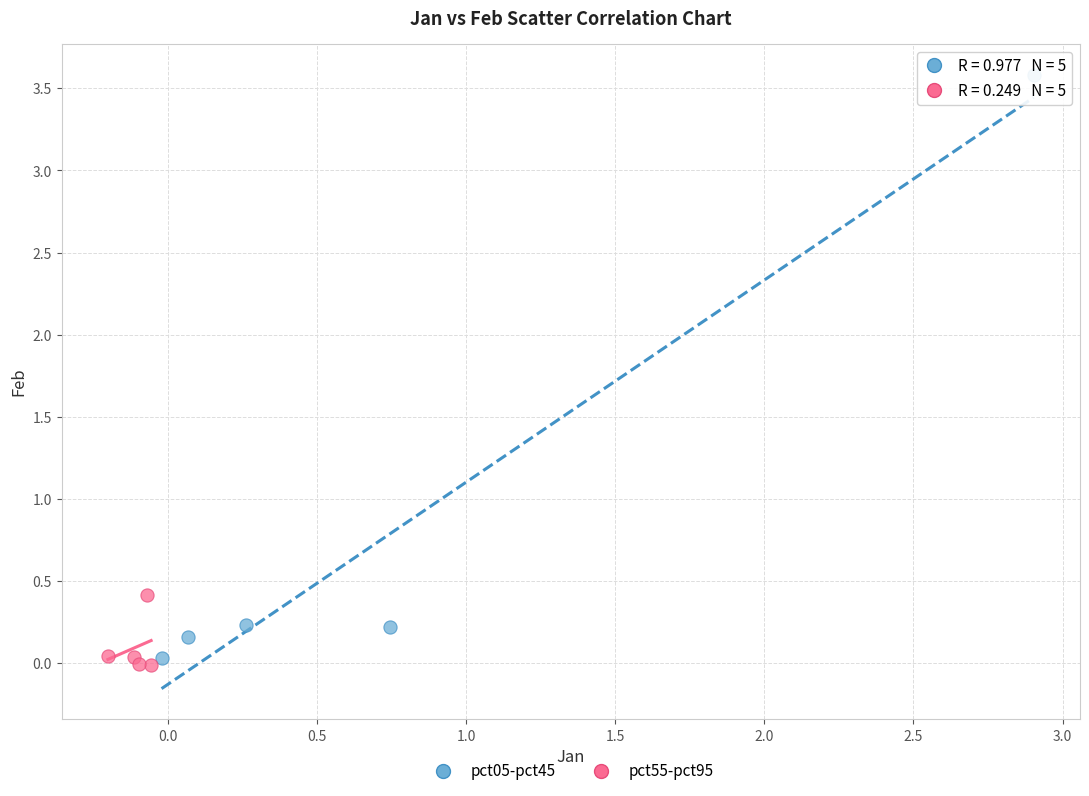

Which series contains the highest Y value?

pct05-pct45